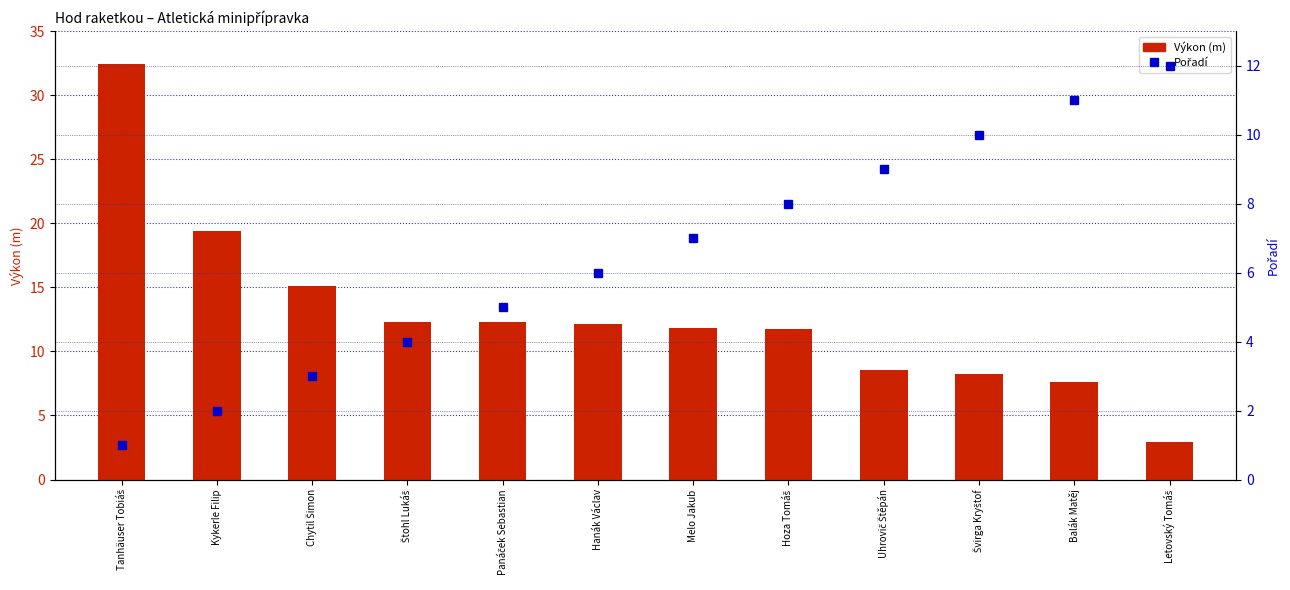

How many categories are shown in the chart?

12